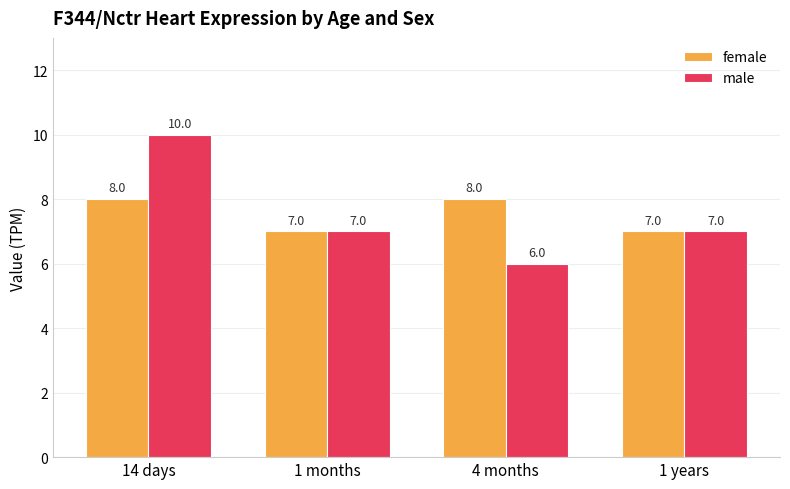

Rank the series at 14 days from lowest to highest value.

female, male